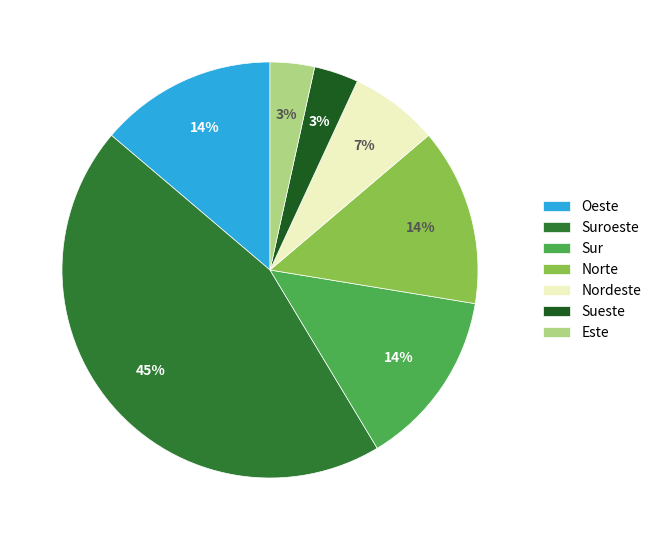

To the nearest percent, what is the average slice percentage?

14%